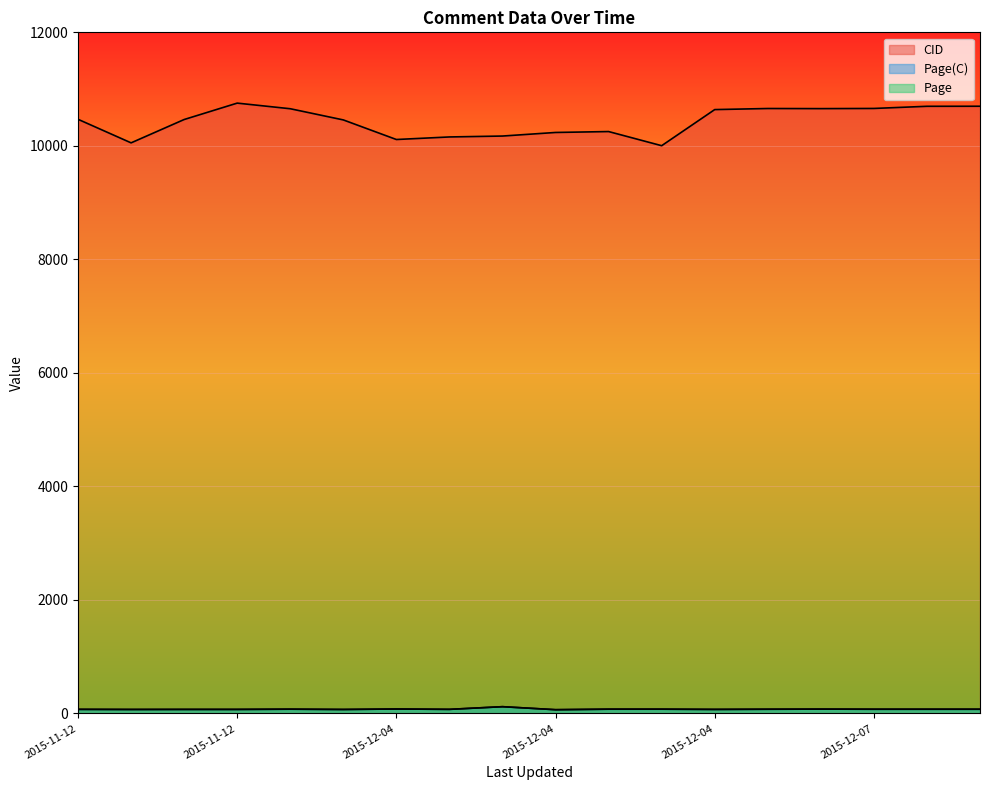

Which series has the widest spread of values?

CID